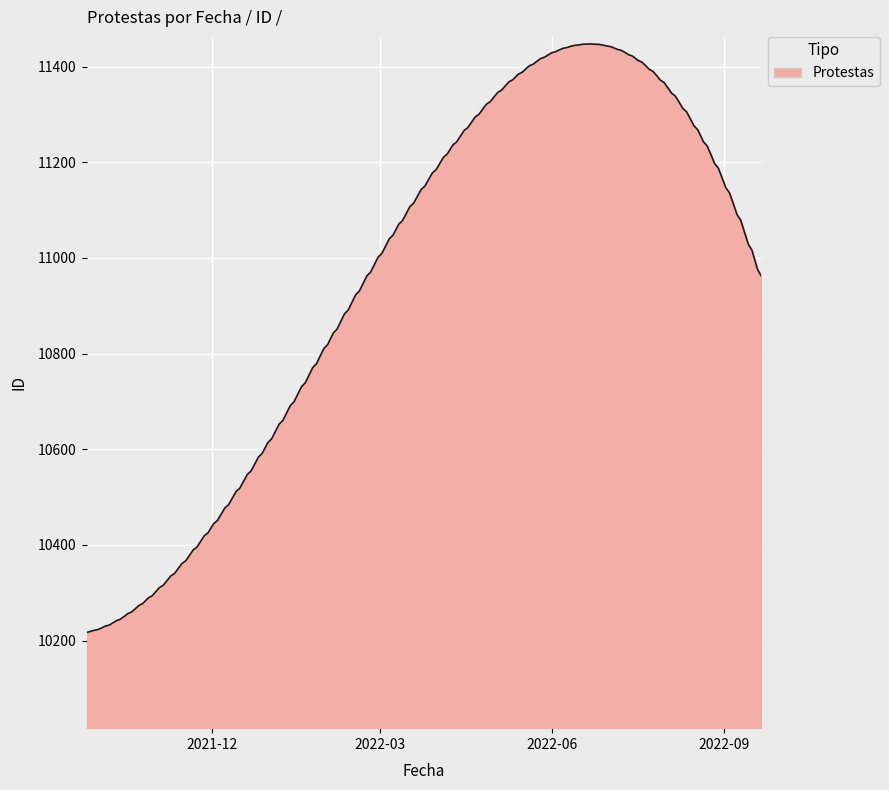

What is the smallest value displayed?

10217.0